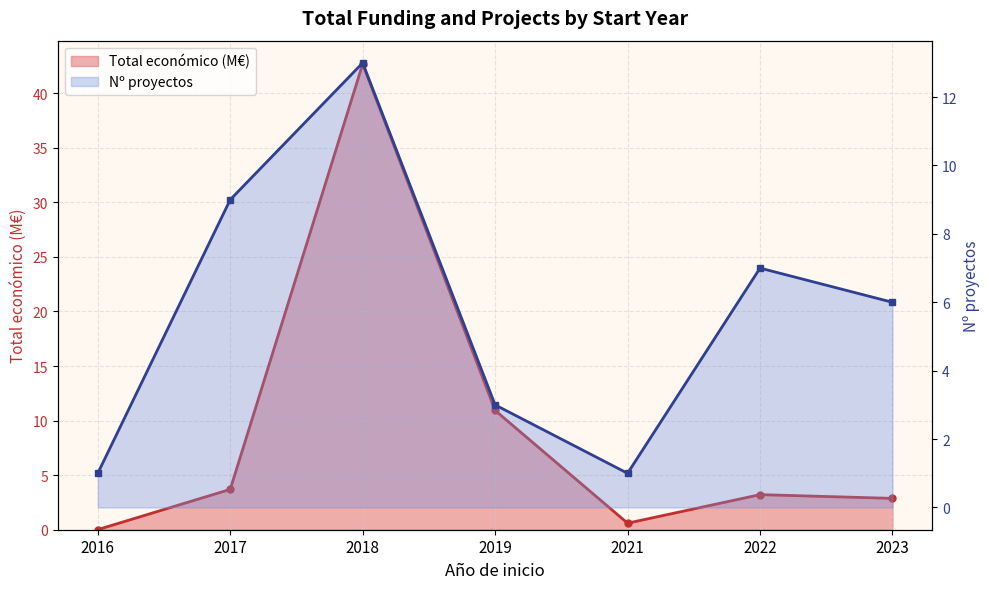

At how many categories does at least one series exceed 14?

1